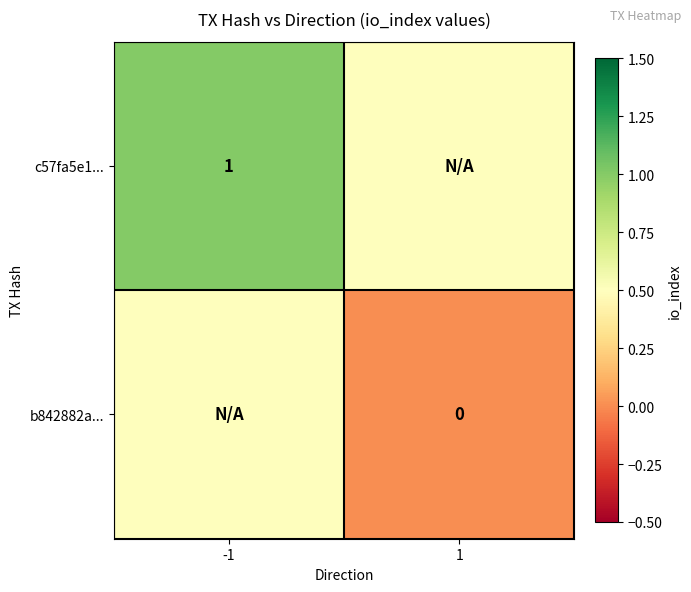

Is the value of c57fa5e1... at -1 greater than the value of b842882a... at 1?

Yes